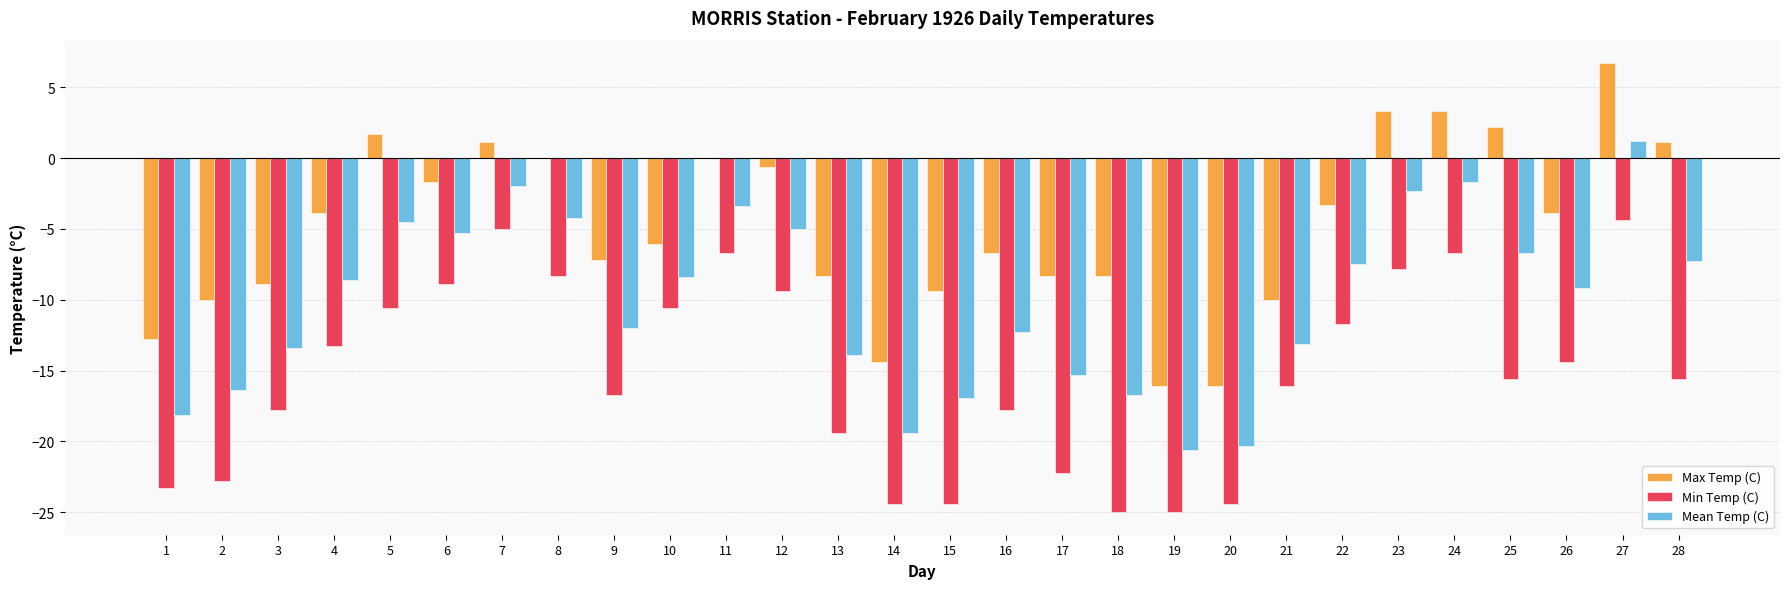

The value of Min Temp (C) at 8 is -3.1. True or false?

False